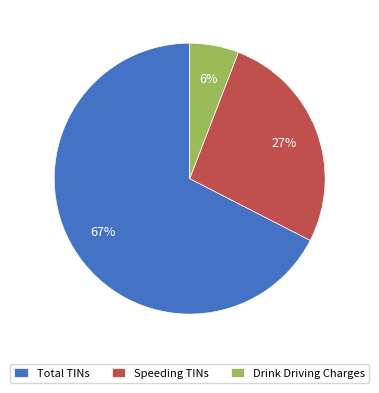

Is there any slice that represents more than half of the pie?

Yes